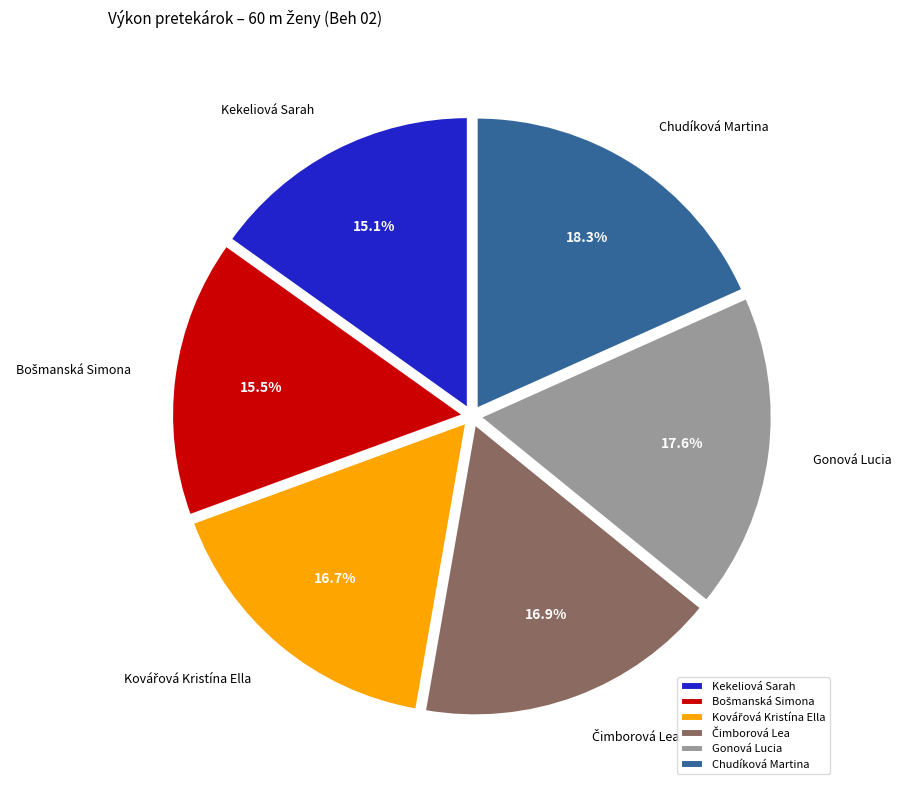

Is there any slice that represents more than half of the pie?

No